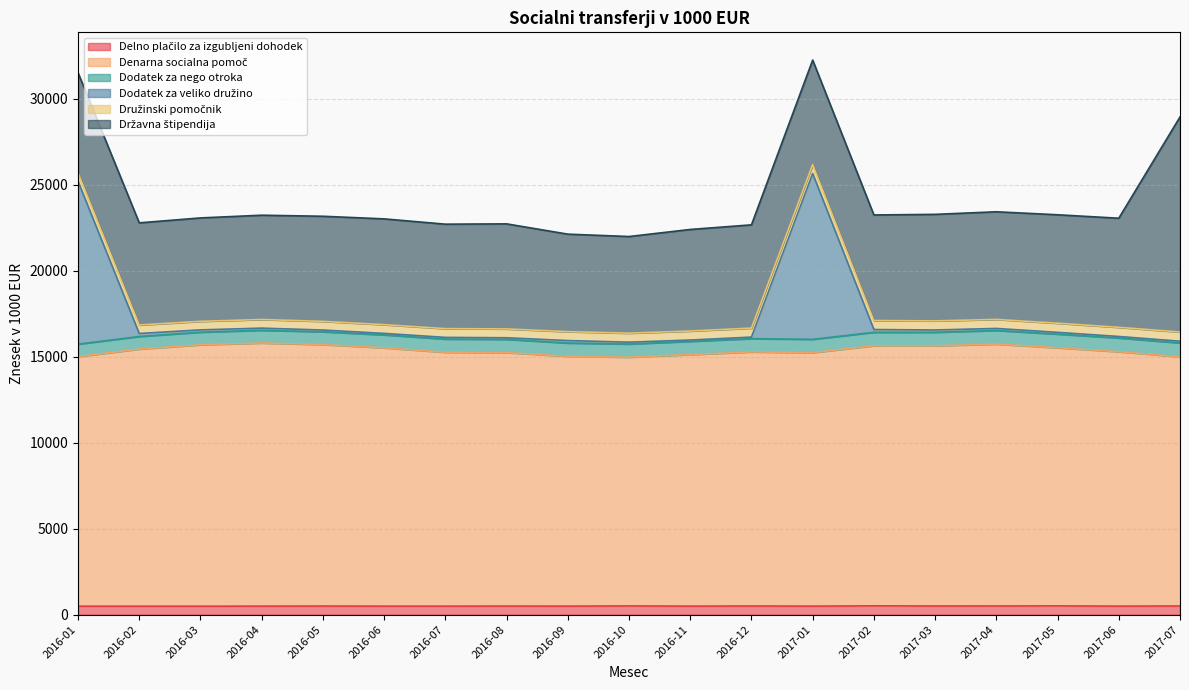

True or false: Denarna socialna pomoč and Dodatek za veliko družino cross at least once.

False